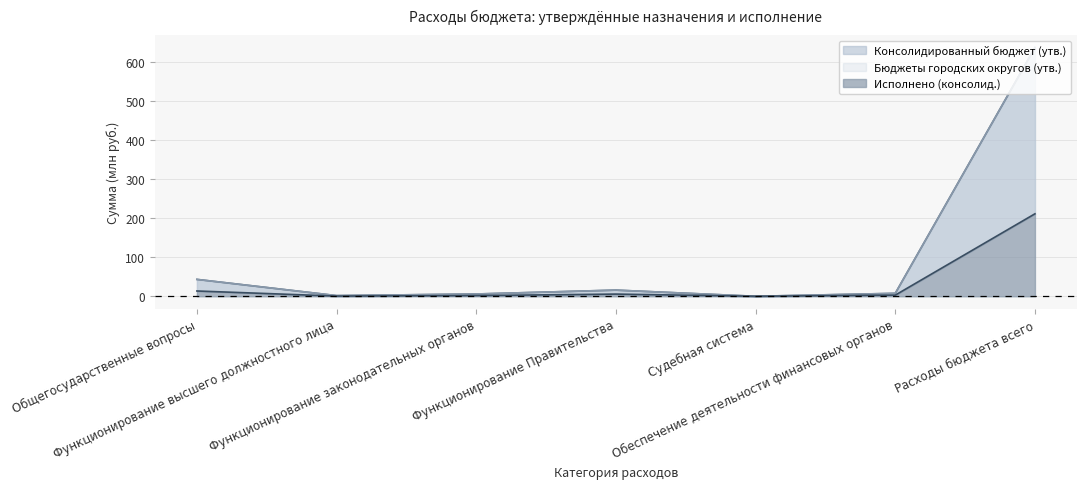

At how many categories does at least one series exceed 199?

1